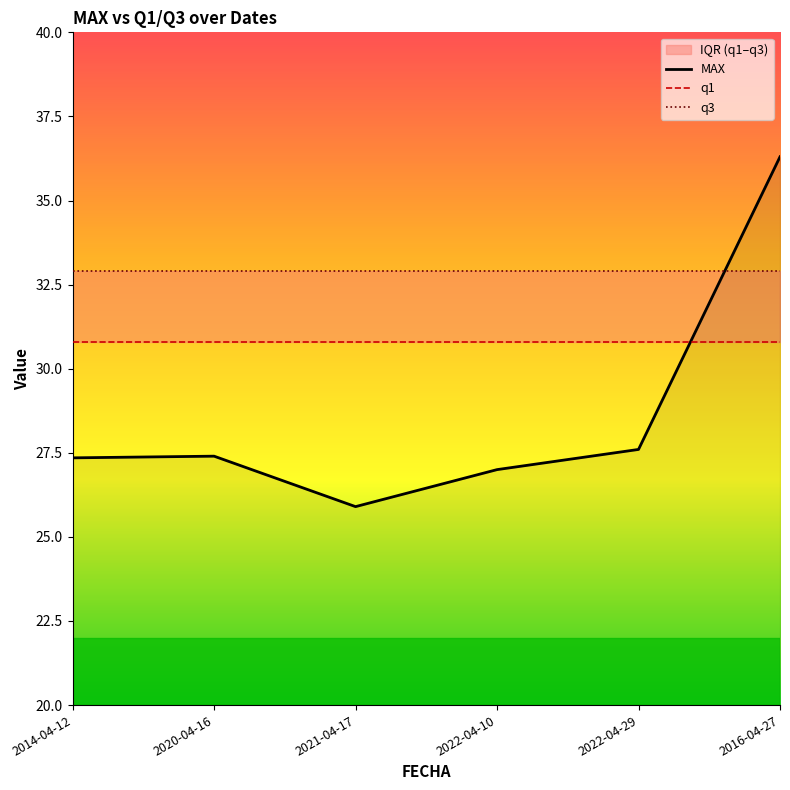

Rank the series by their maximum value, from lowest to highest.

q1, q3, MAX